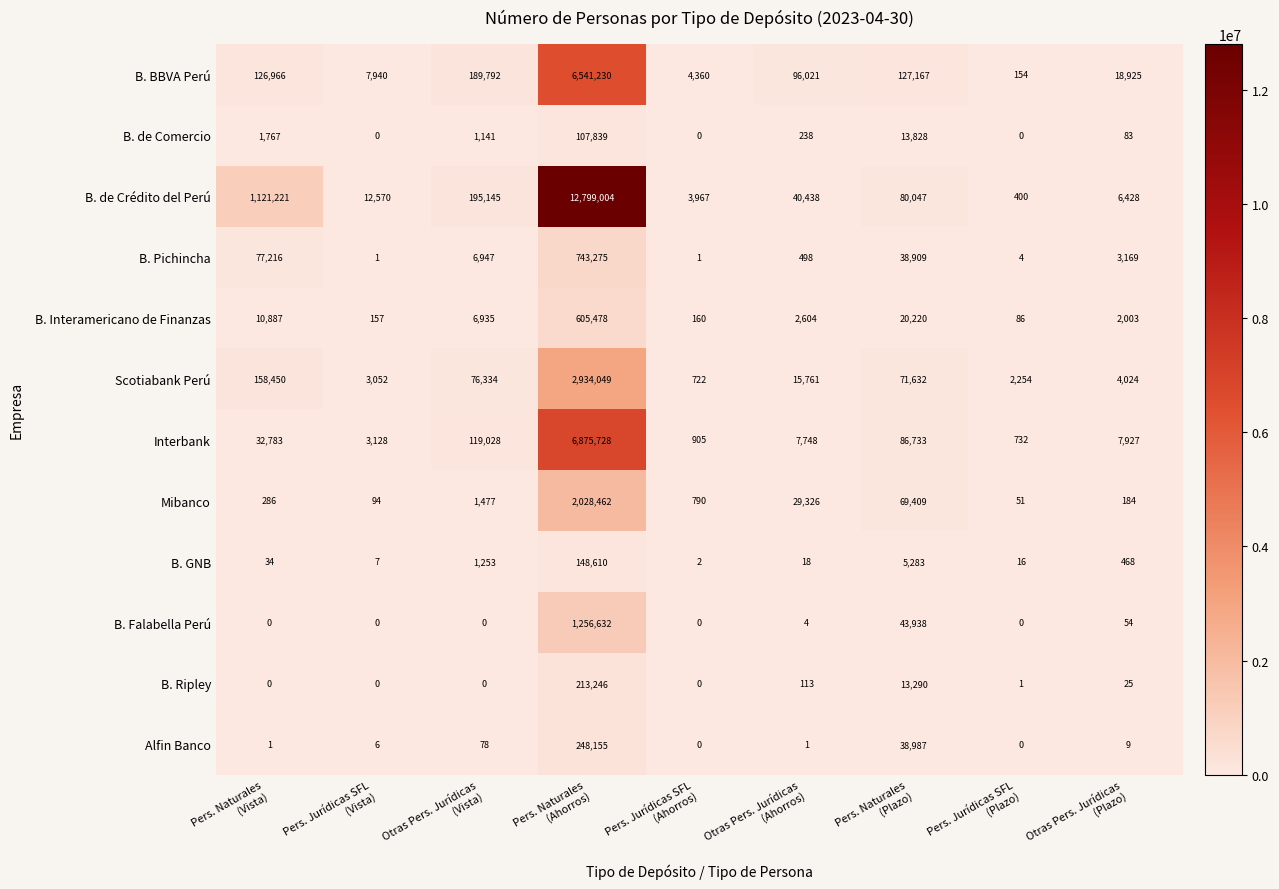

What is the lowest value of the Mibanco series?

51